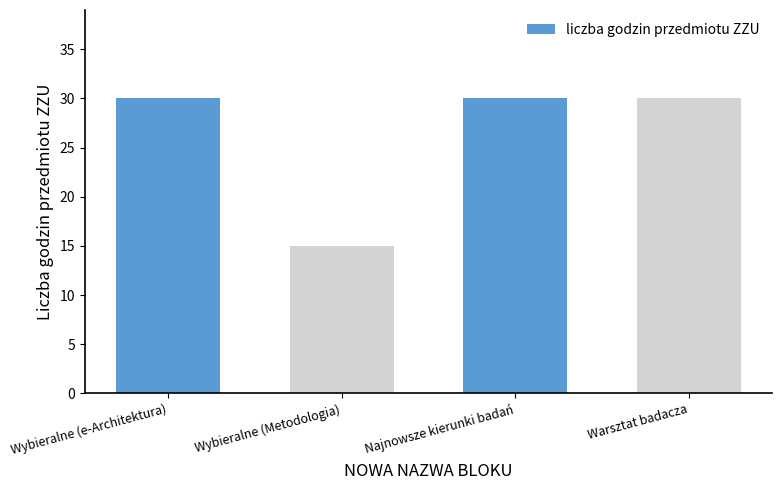

The value at Warsztat badacza is 30. True or false?

True